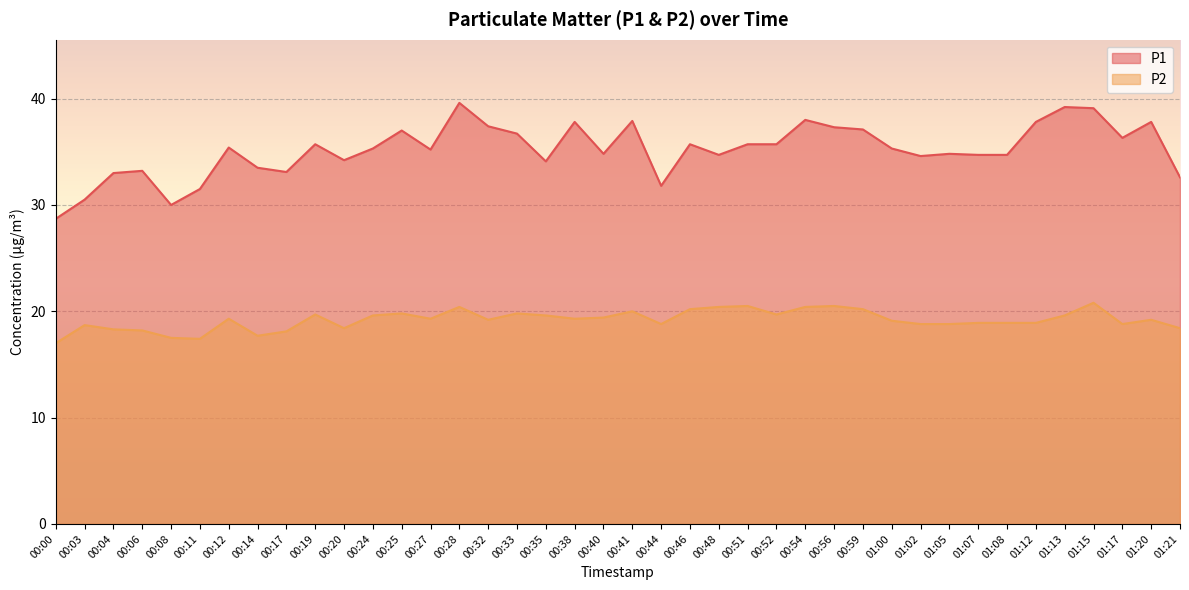

List the series in order of their peak value, highest first.

P1, P2